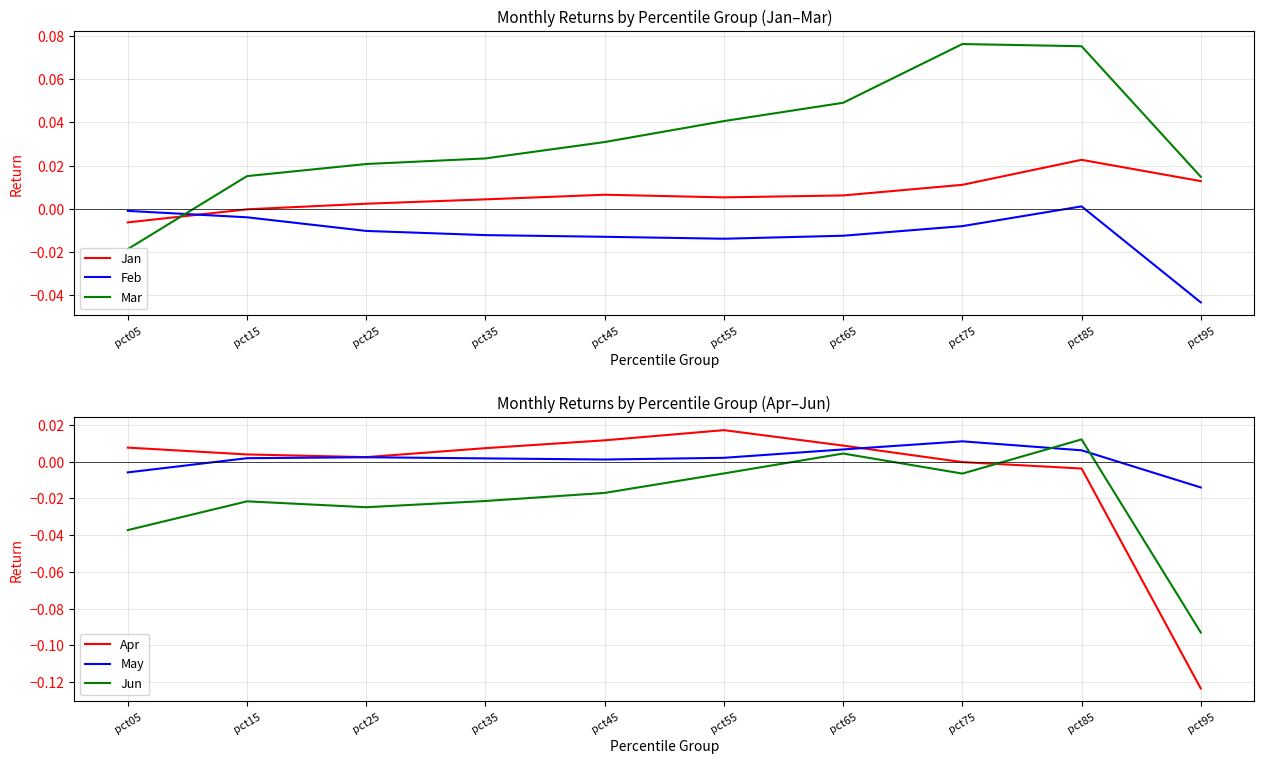

Where do Feb and Apr first cross each other?

pct75 and pct85